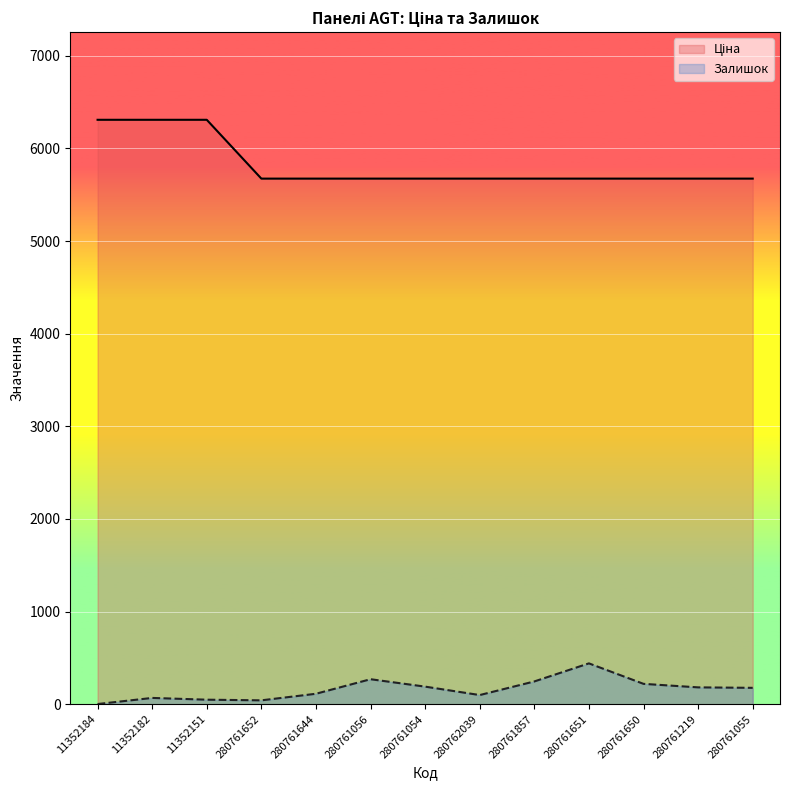

What is the value of the Ціна point at the 13th from the left?

5673.8